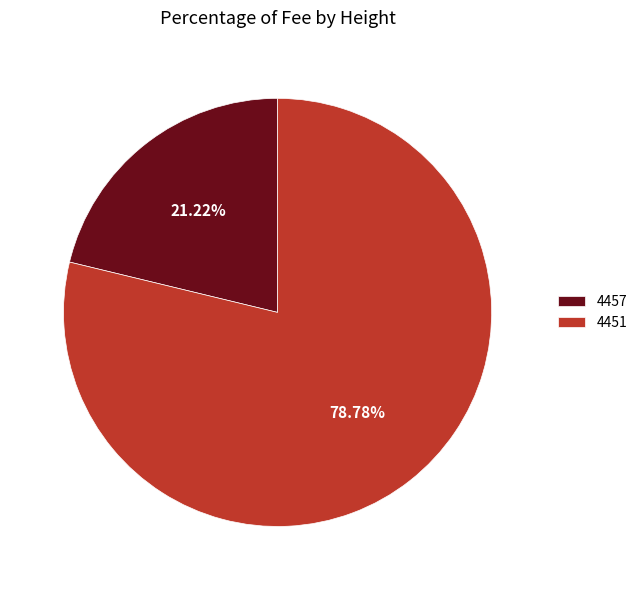

How many segments does this pie chart have?

2